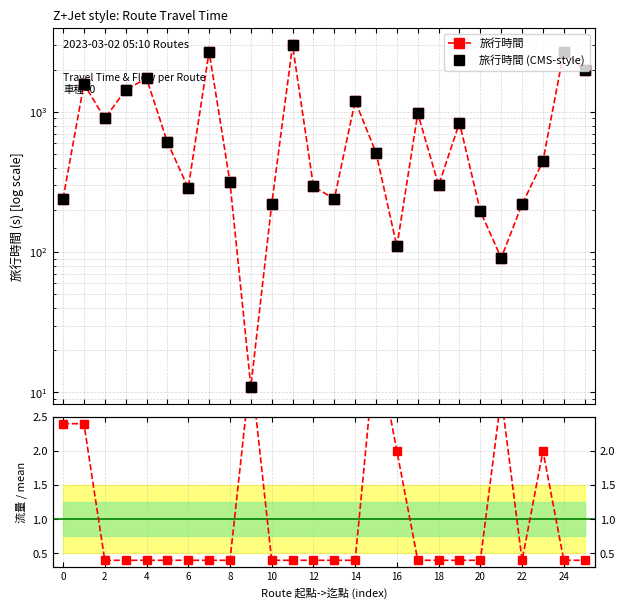

What is the maximum value for 流量 / mean?

3.6